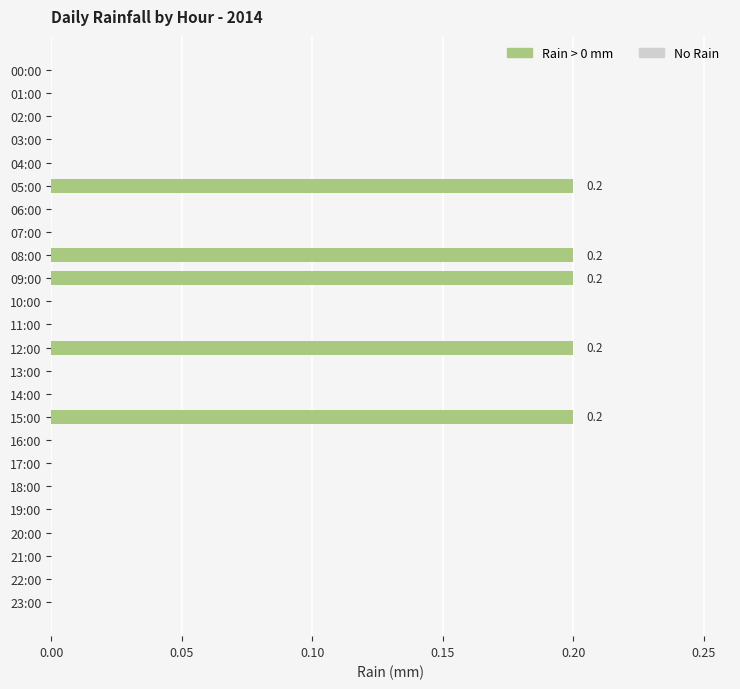

Is it true that the value at 08:00 is 0.2?

True